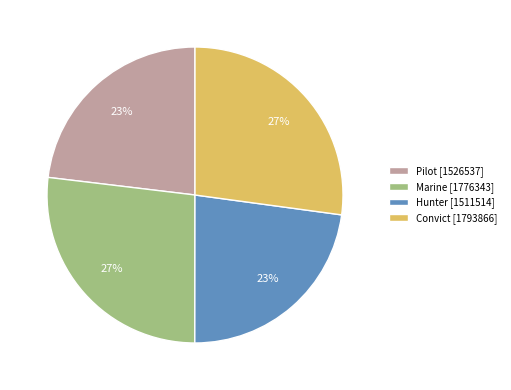

Do Pilot [1526537] and Hunter [1511514] together represent more than half of the pie?

No